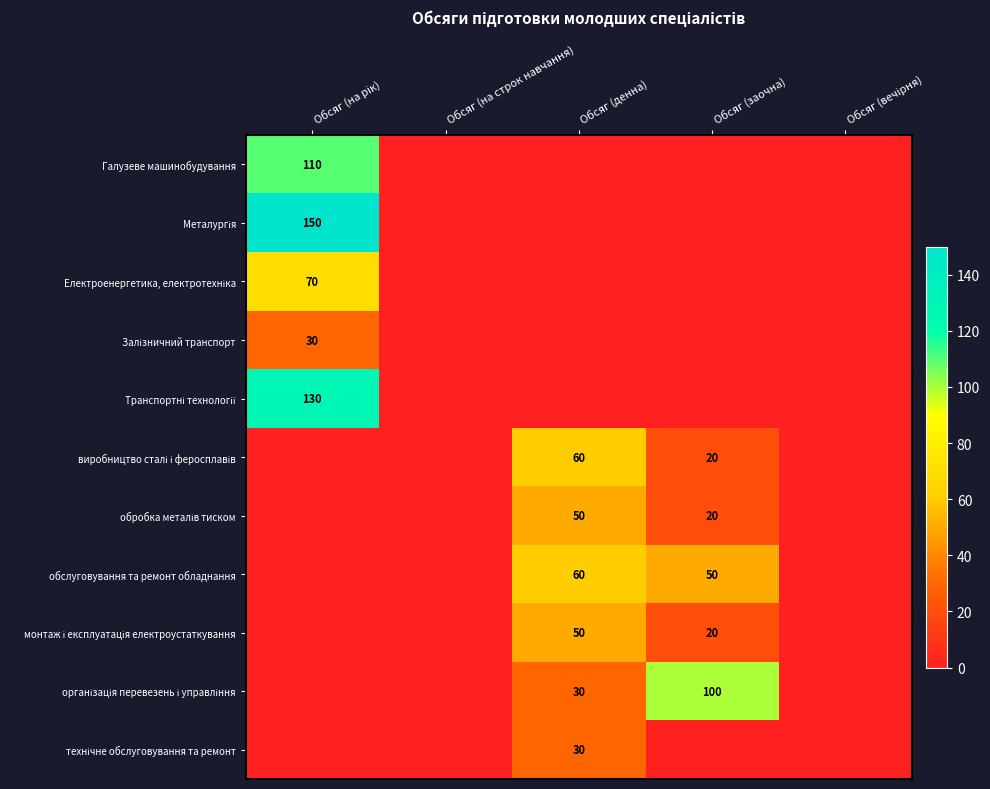

Is it true that обслуговування та ремонт обладнання equals 60 at Обсяг (денна)?

True